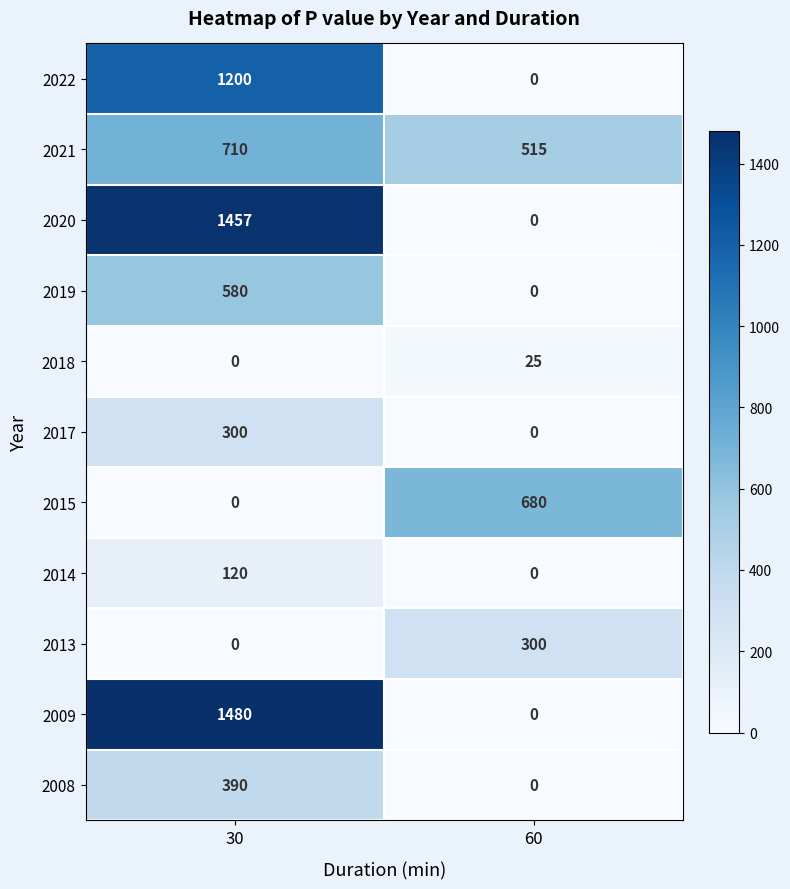

Reading right to left, extract all data points from this chart.

2022: 60=0	30=1200
2021: 60=515	30=710
2020: 60=0	30=1457
2019: 60=0	30=580
2018: 60=25	30=0
2017: 60=0	30=300
2015: 60=680	30=0
2014: 60=0	30=120
2013: 60=300	30=0
2009: 60=0	30=1480
2008: 60=0	30=390